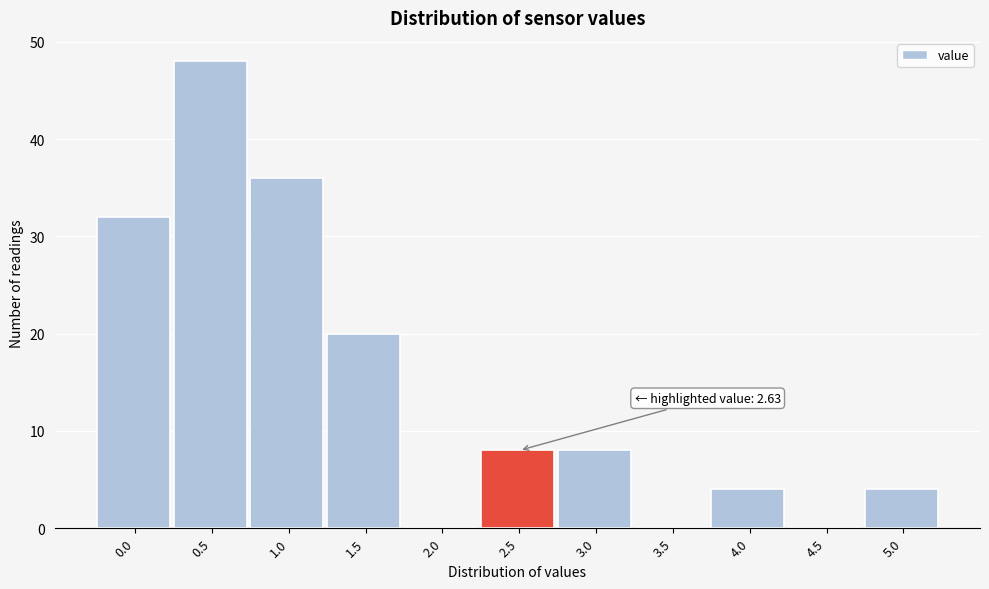

Reading left to right, extract all data points from this chart.

0.0=32	0.5=48	1.0=36	1.5=20	2.0=0	2.5=8	3.0=8	3.5=0	4.0=4	4.5=0	5.0=4